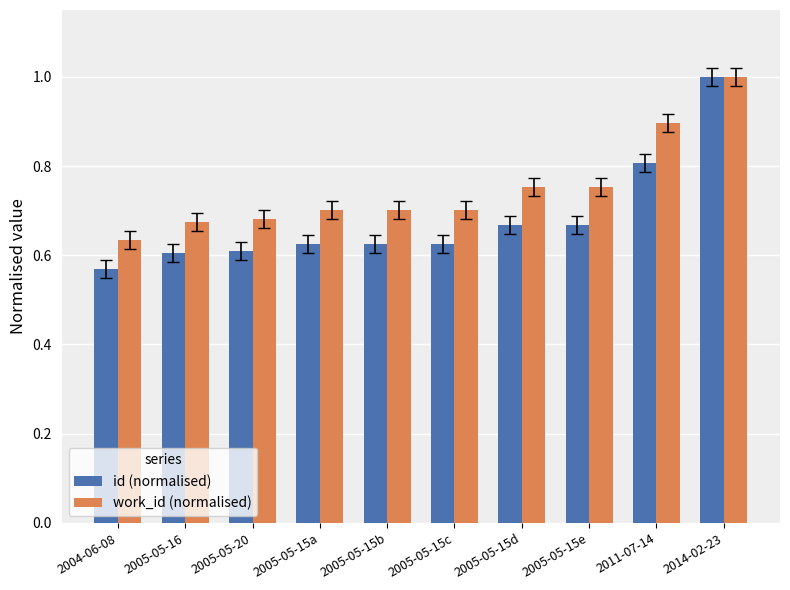

Rank the series at 2005-05-15d from lowest to highest value.

id (normalised), work_id (normalised)